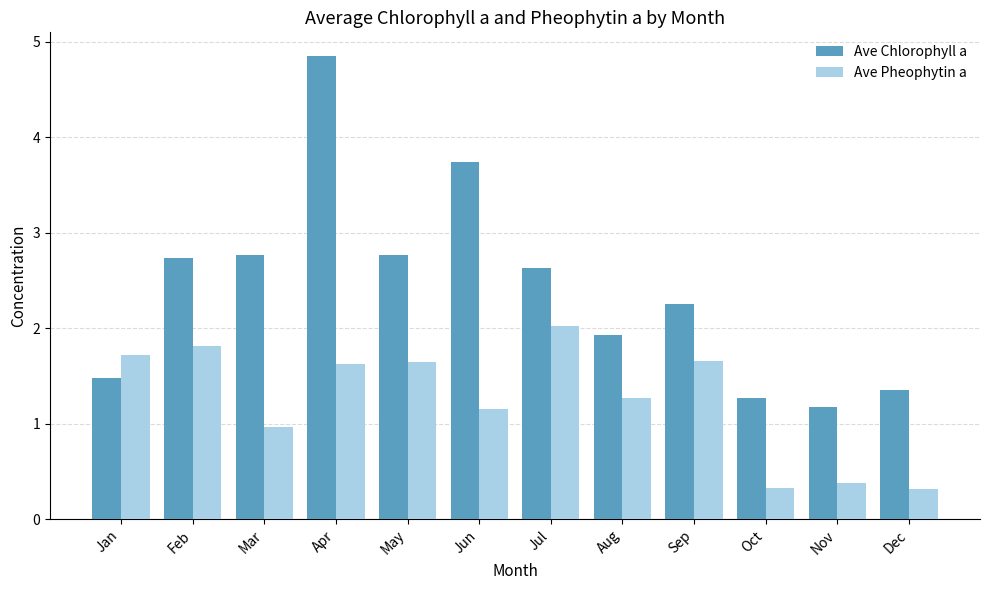

Which category has the highest value in the Ave Pheophytin a series?

Jul